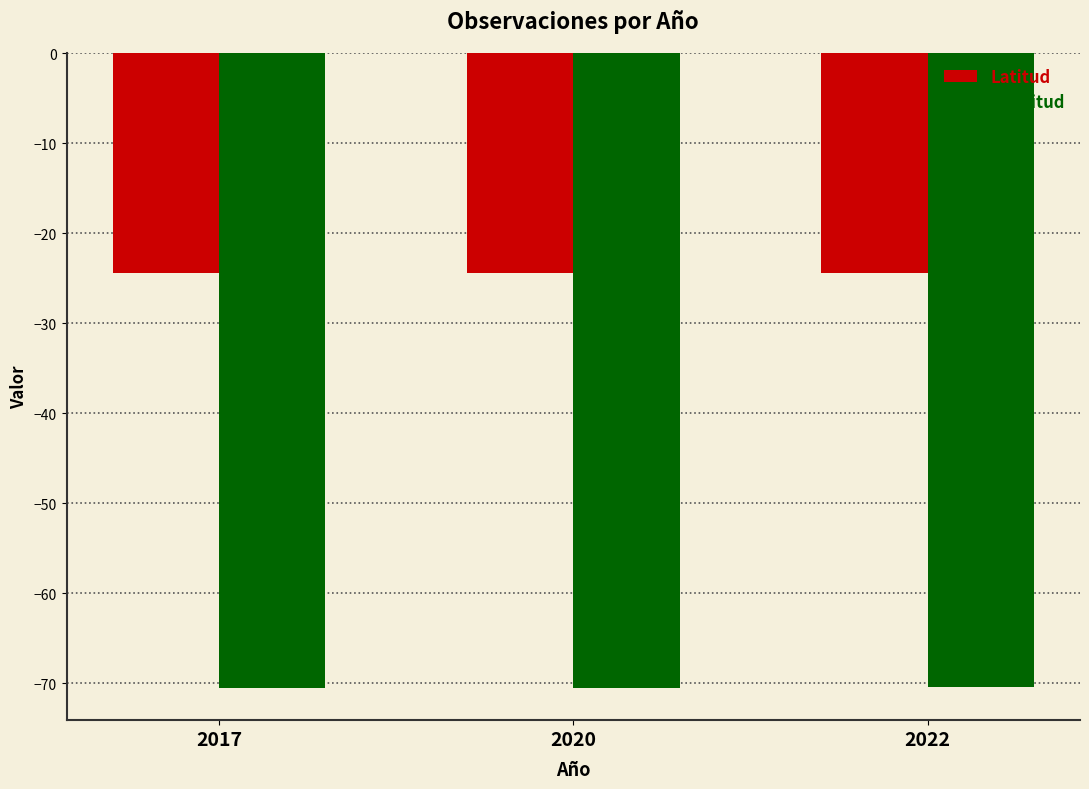

The value of Longitud at 2020 is -70.6. True or false?

True